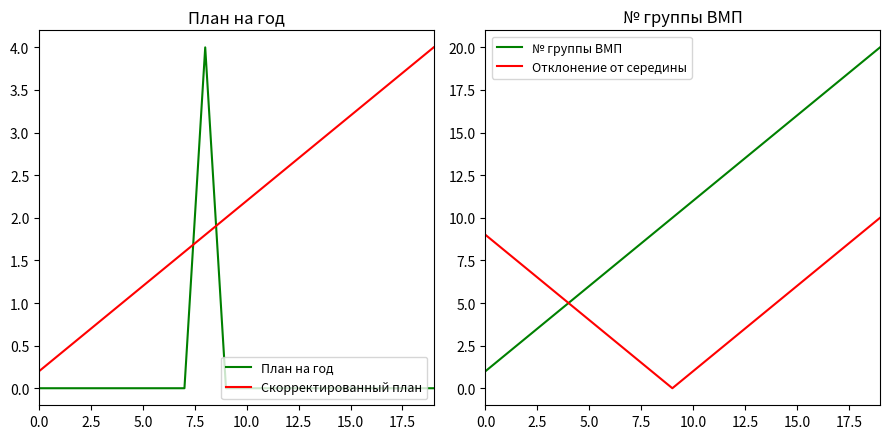

How many distinct data groups are displayed?

4